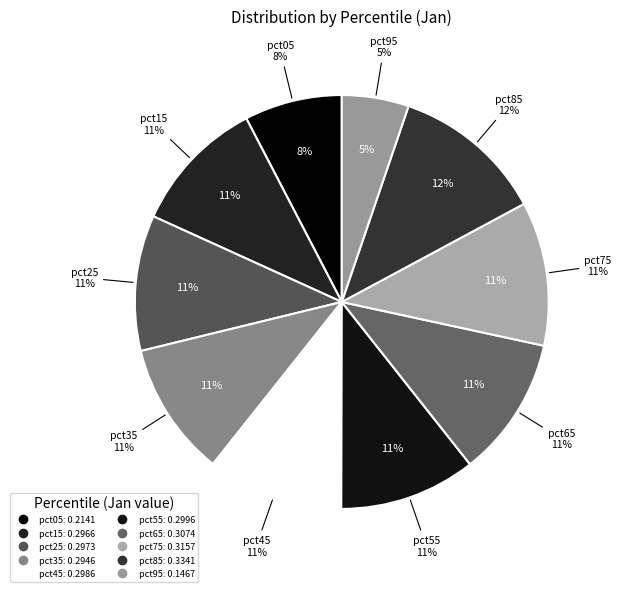

To the nearest percent, what portion does pct35 represent?

11%